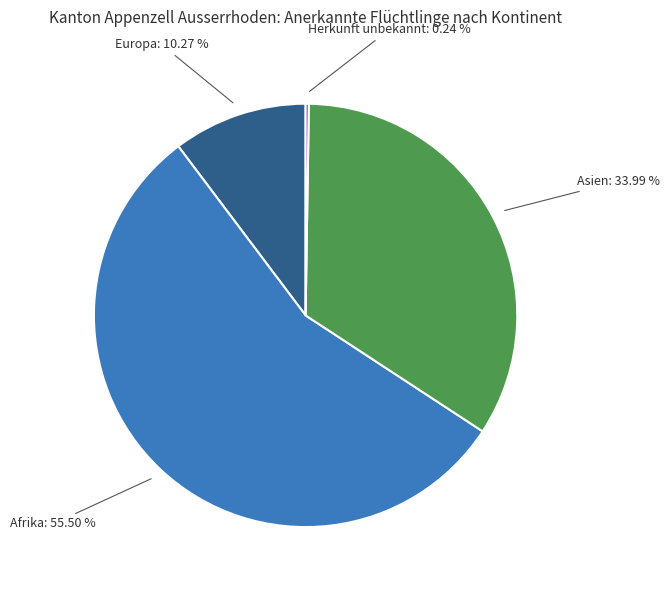

Is there a majority slice in this chart?

Yes